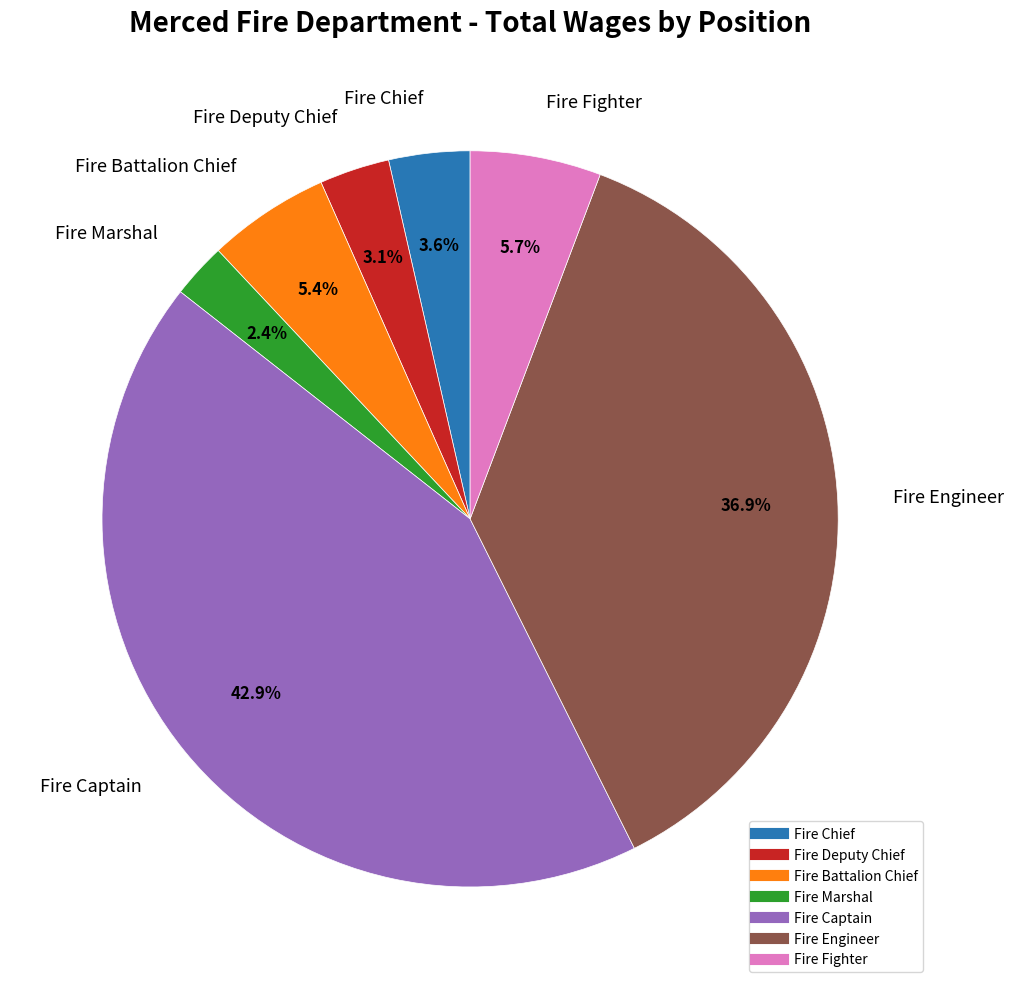

Which slice is the largest?

Fire Captain